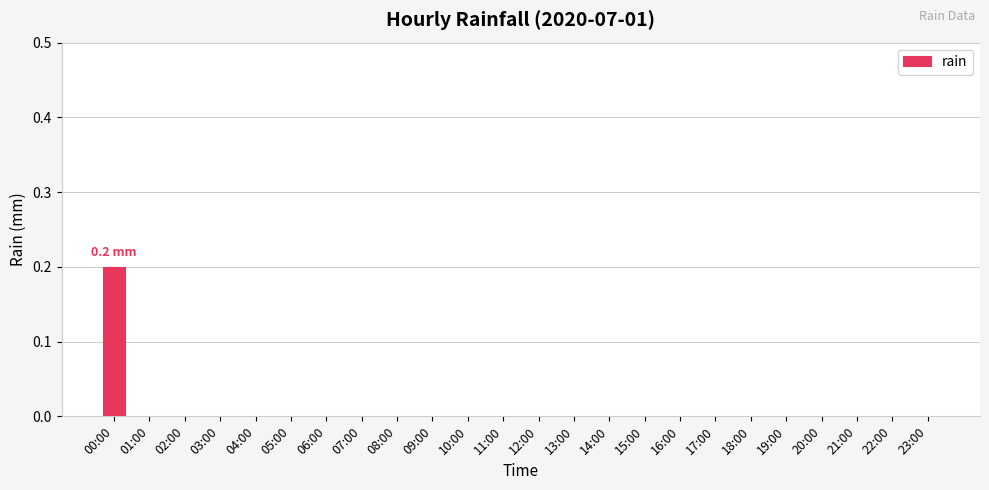

Which label corresponds to the largest value in the chart?

00:00